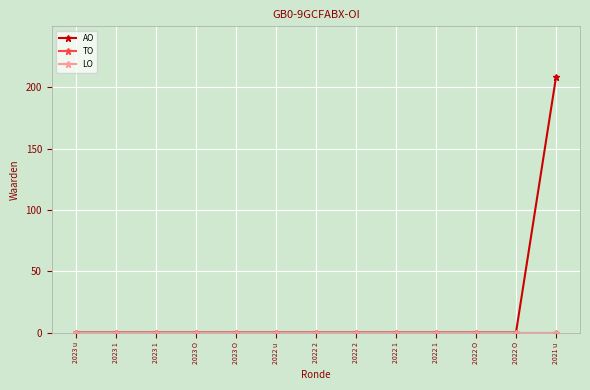

Is this an area chart (filled region under the line)?

No